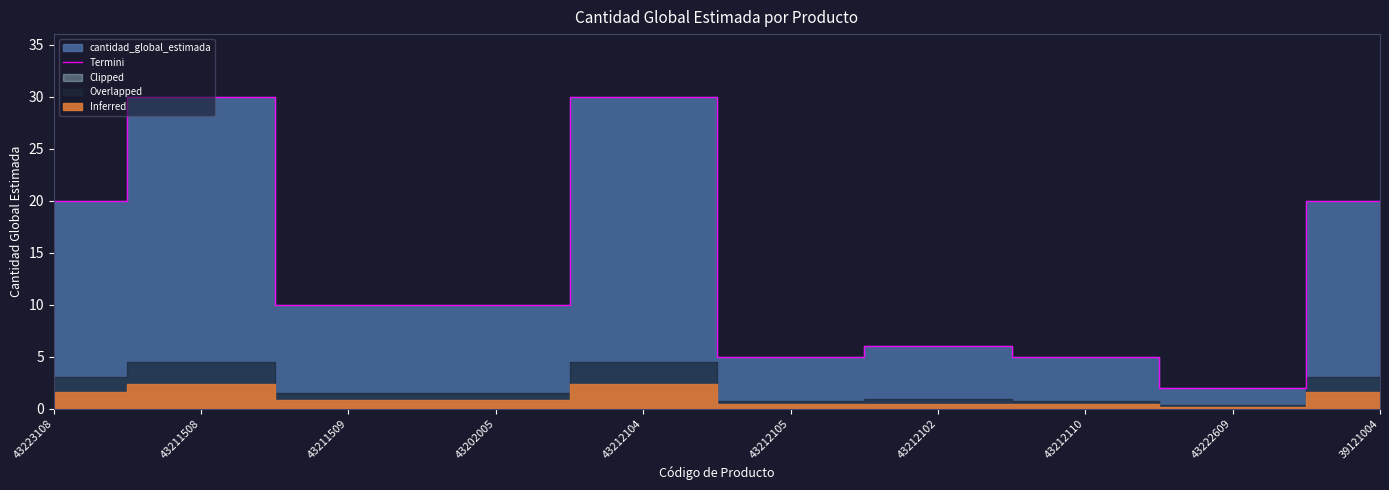

What is the sum of the values at 43202005 and 43211509?

20